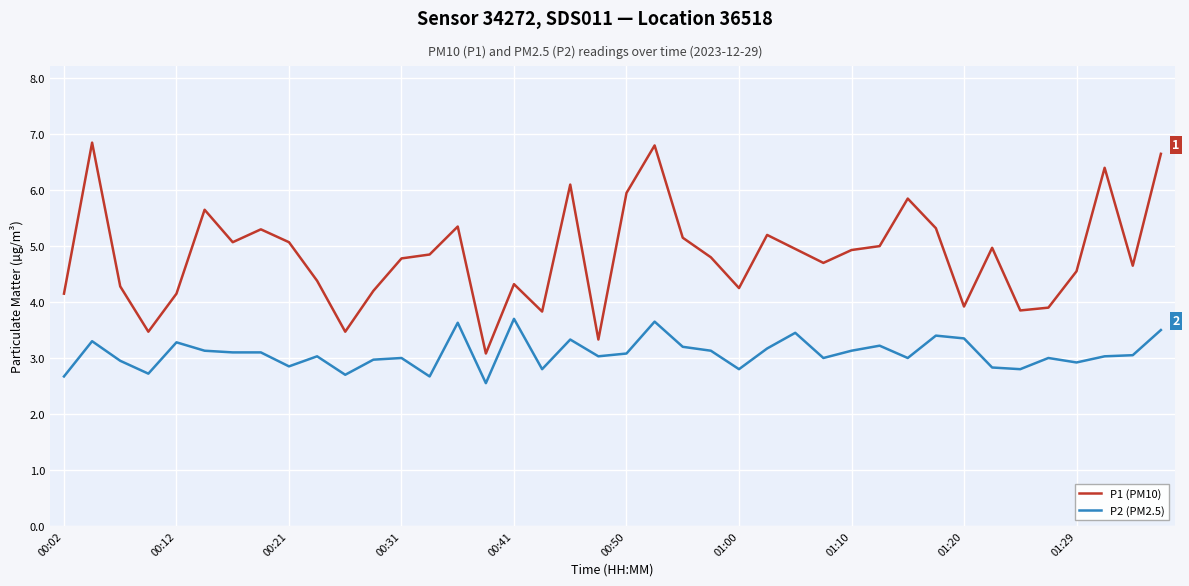

Which series has the largest total across all categories?

P1 (PM10)